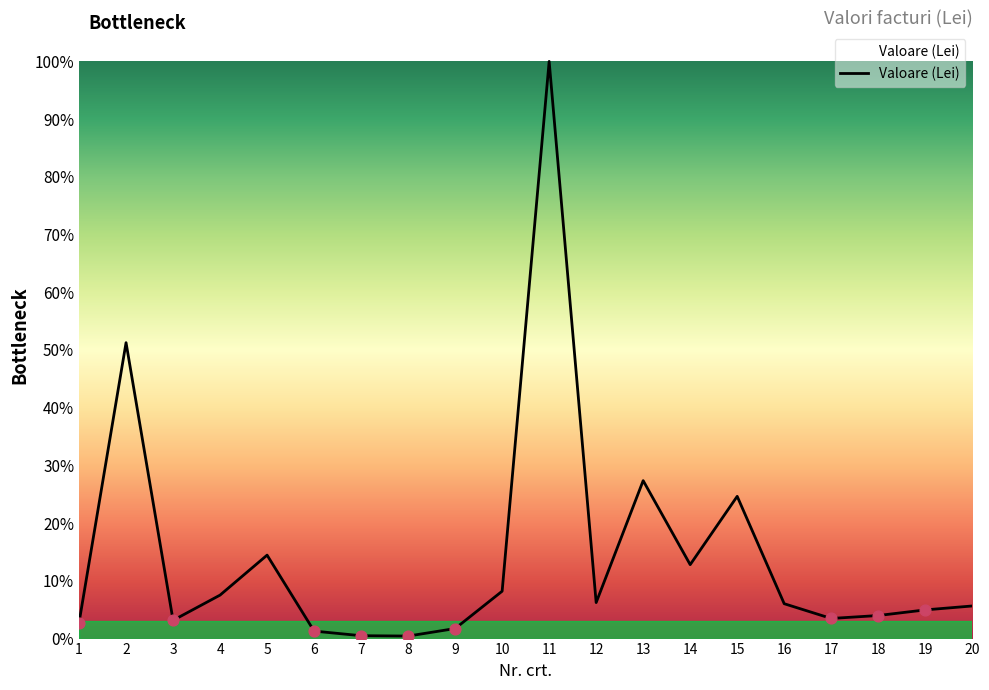

Between 10 and 7, which is larger?

10